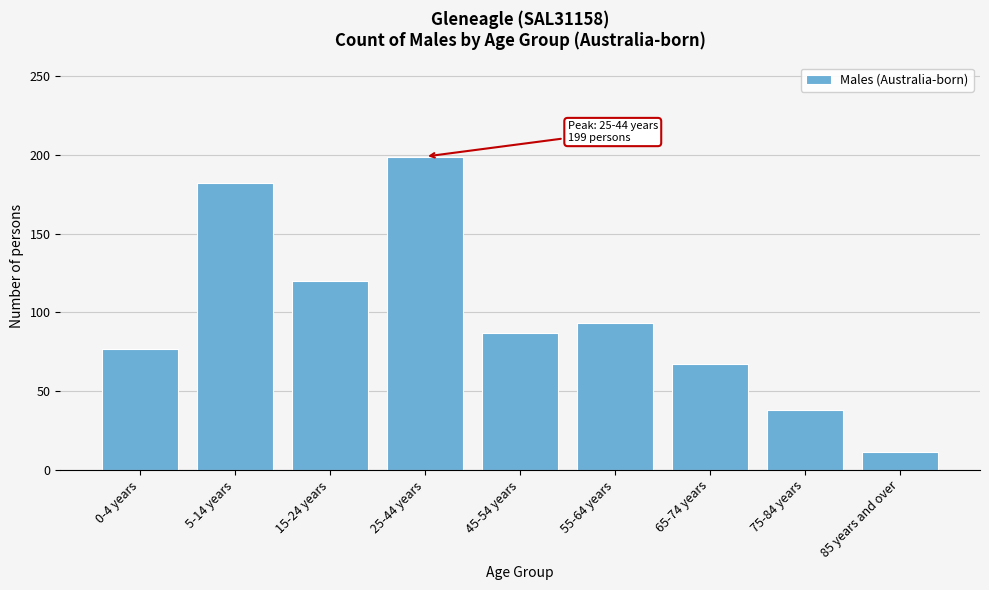

Reading right to left, list all the values displayed in this chart.

85 years and over=11	75-84 years=38	65-74 years=67	55-64 years=93	45-54 years=87	25-44 years=199	15-24 years=120	5-14 years=182	0-4 years=77